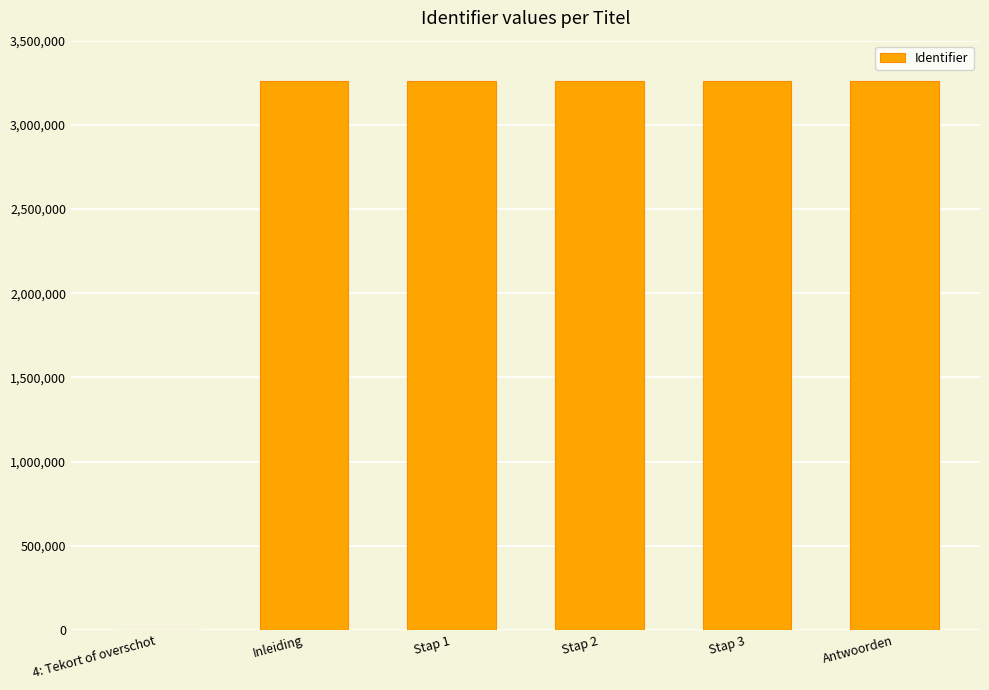

What is the greatest value displayed?

3260332